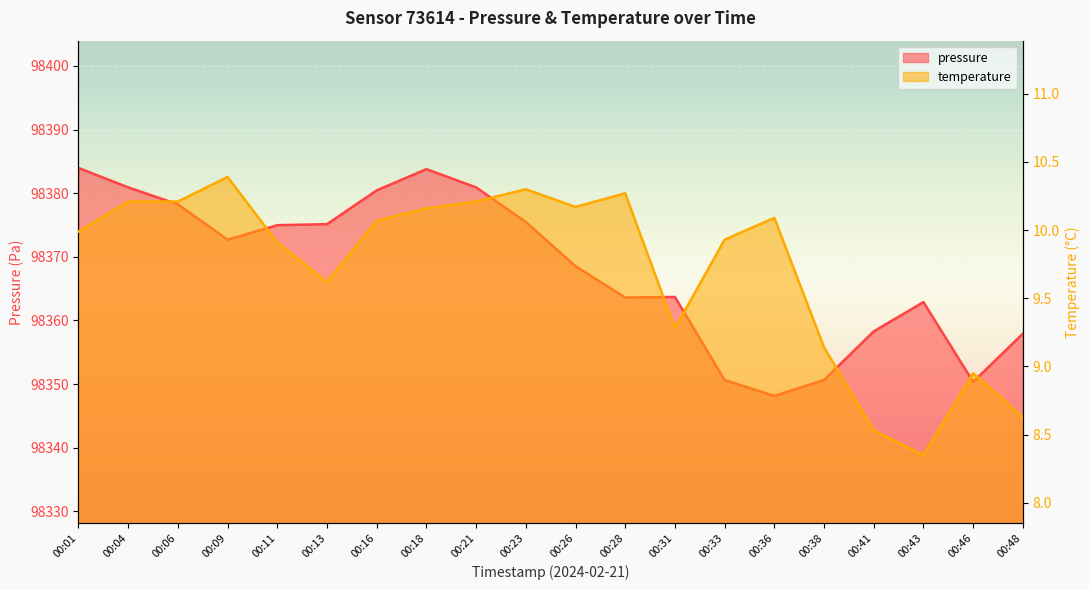

Is the value of pressure at 00:38 greater than the value of temperature at 00:01?

Yes